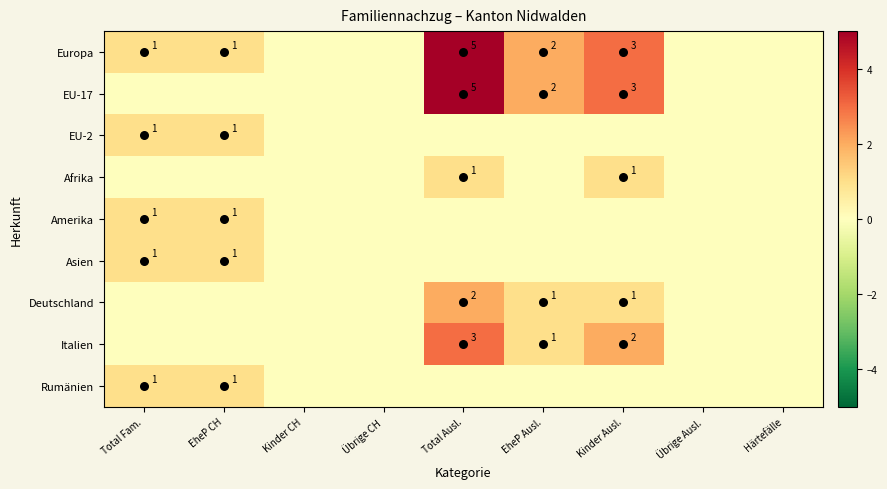

List the labels in order of Amerika value, largest first.

Total Fam., EheP CH, Kinder CH, Übrige CH, Total Ausl., EheP Ausl., Kinder Ausl., Übrige Ausl., Härtefälle